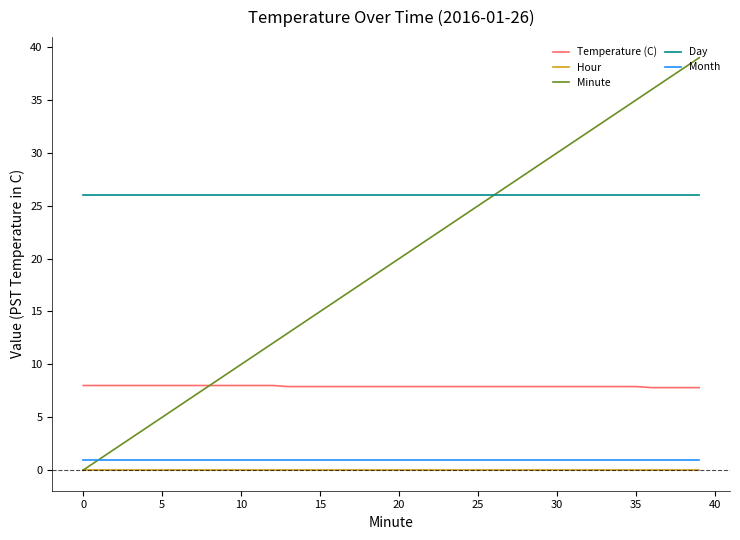

True or false: Temperature (C) and Month cross at least once.

False